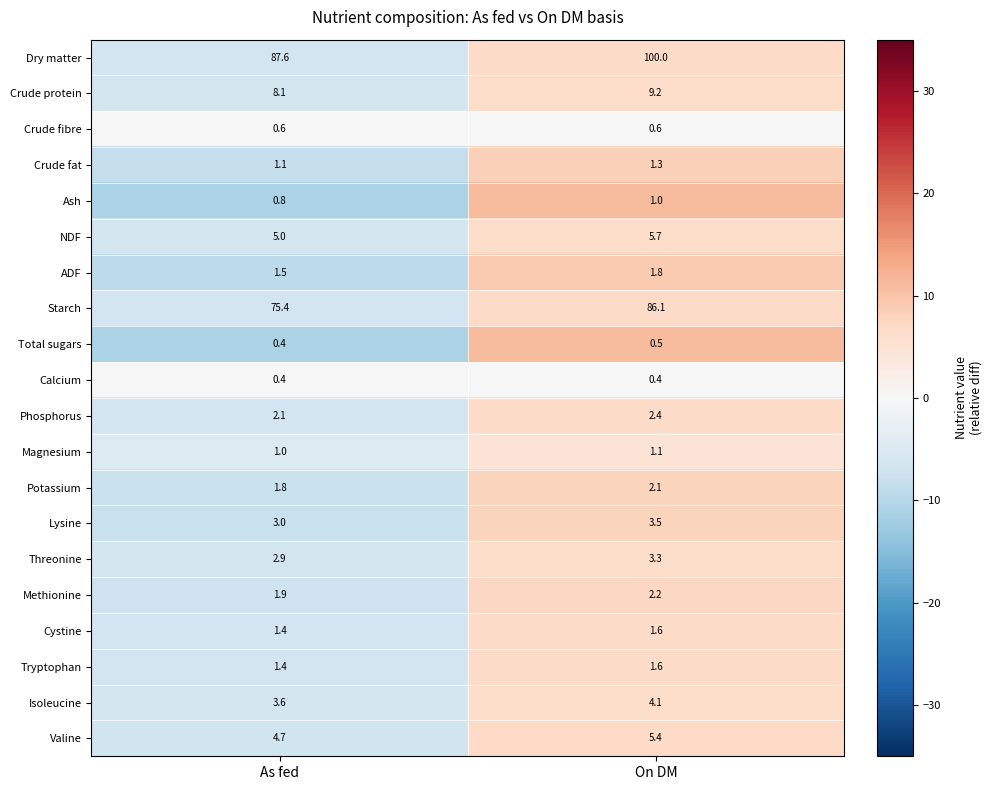

Is it true that Magnesium equals 1.0 at As fed?

True